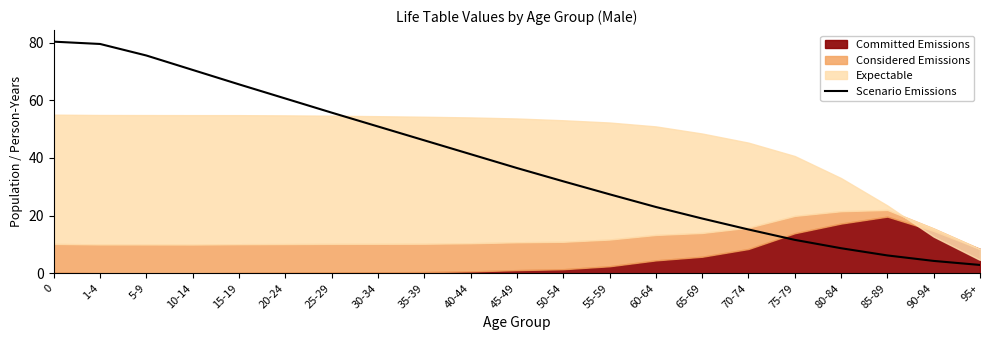

Reading left to right, list all the values displayed in this chart.

0=80.3	1-4=79.5	5-9=75.5	10-14=70.5	15-19=65.5	20-24=60.6	25-29=55.7	30-34=50.9	35-39=46.1	40-44=41.3	45-49=36.5	50-54=31.9	55-59=27.4	60-64=23.0	65-69=19.0	70-74=15.2	75-79=11.6	80-84=8.7	85-89=6.2	90-94=4.3	95+=2.9